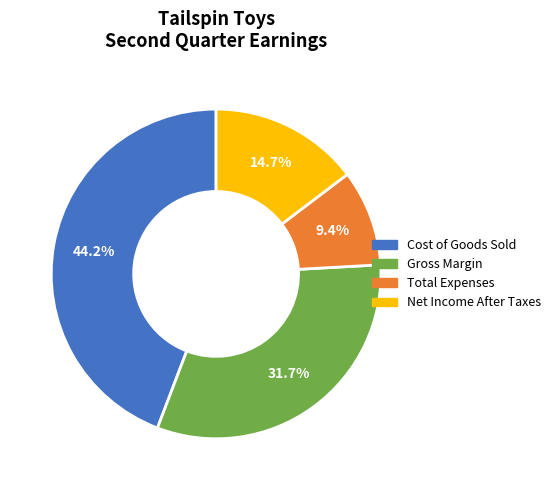

What percentage is the Gross Margin slice, to the nearest percent?

32%